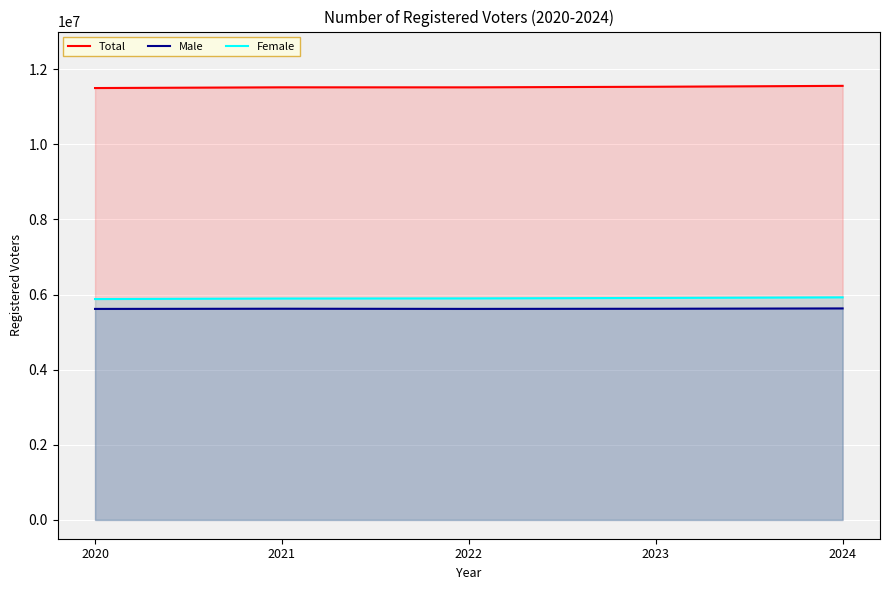

What is the difference between the highest and lowest values at 2022?

5897217